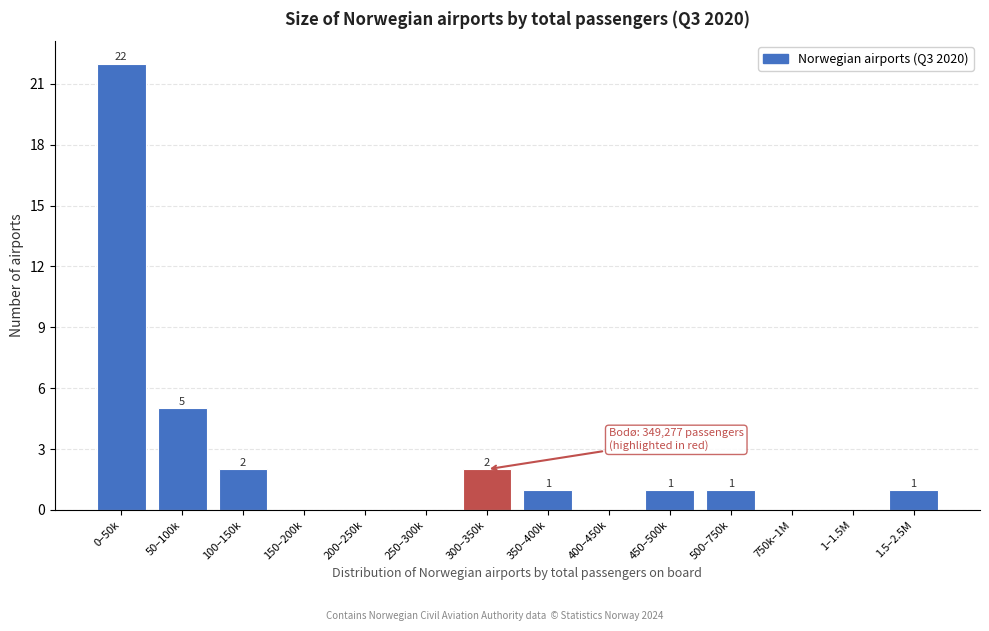

Reading right to left, what are all the values shown in this chart?

1.5–2.5M=1	1–1.5M=0	750k–1M=0	500–750k=1	450–500k=1	400–450k=0	350–400k=1	300–350k=2	250–300k=0	200–250k=0	150–200k=0	100–150k=2	50–100k=5	0–50k=22